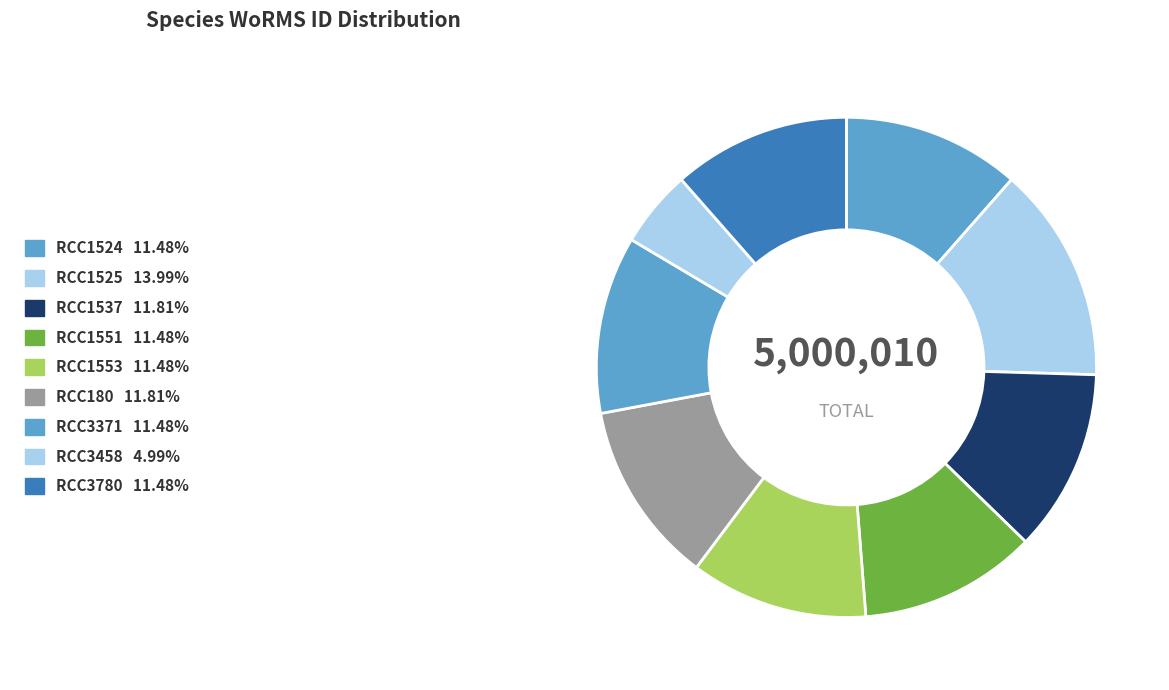

Which category has the biggest portion of the pie?

RCC1525